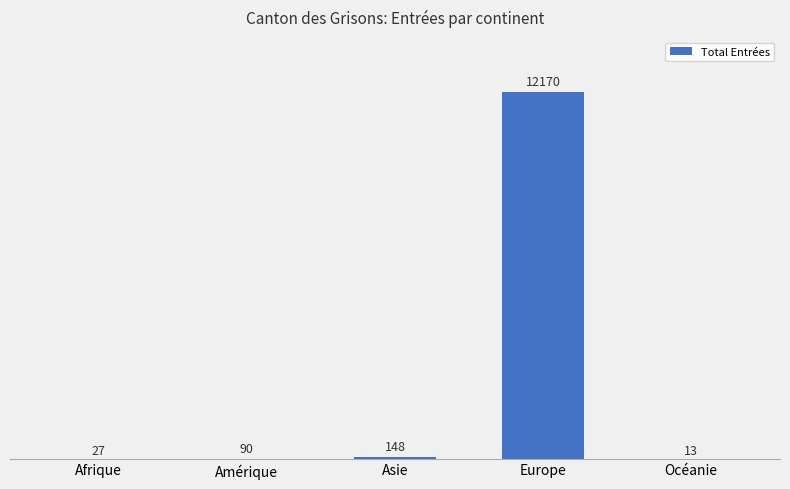

Which category has the highest value across all series?

Europe